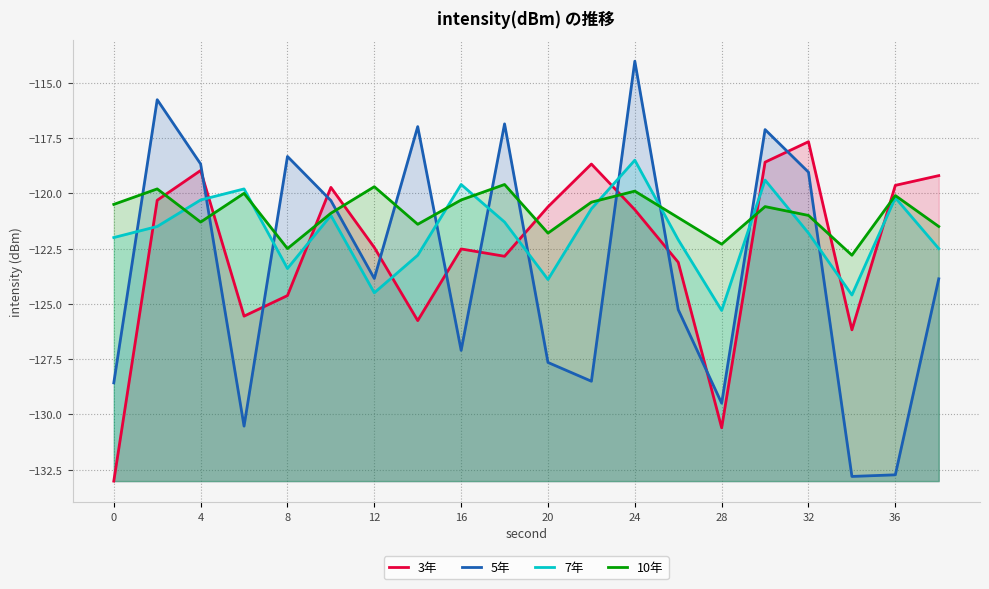

Between 4 and 28, which series saw the biggest shift?

3年